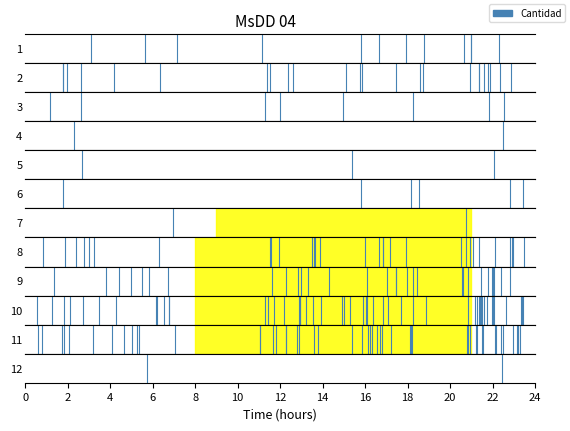

Count the values in the range 0 to 1.

2